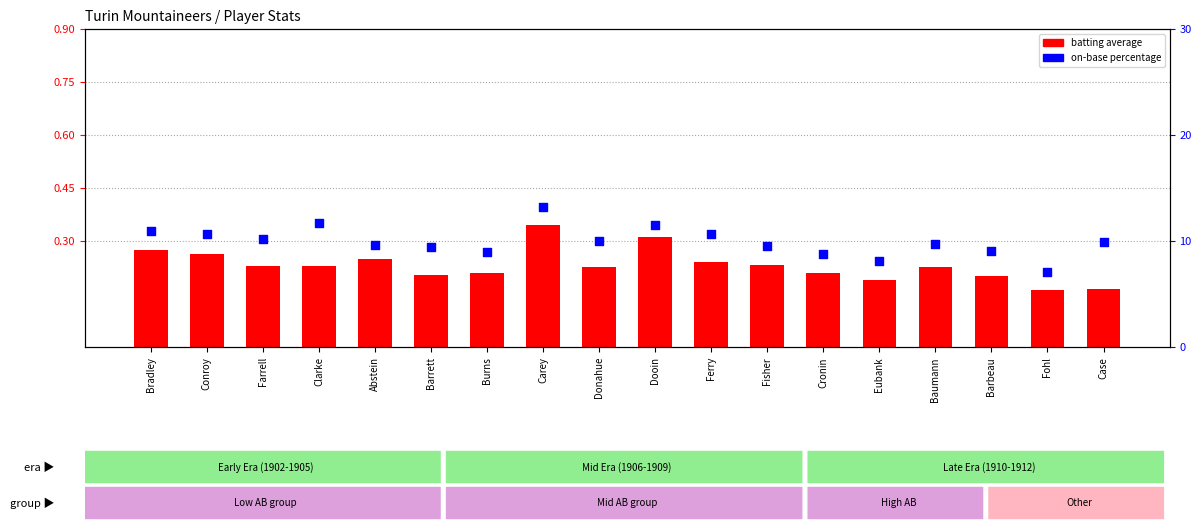

What are all the series names shown in the legend?

batting average, on-base percentage